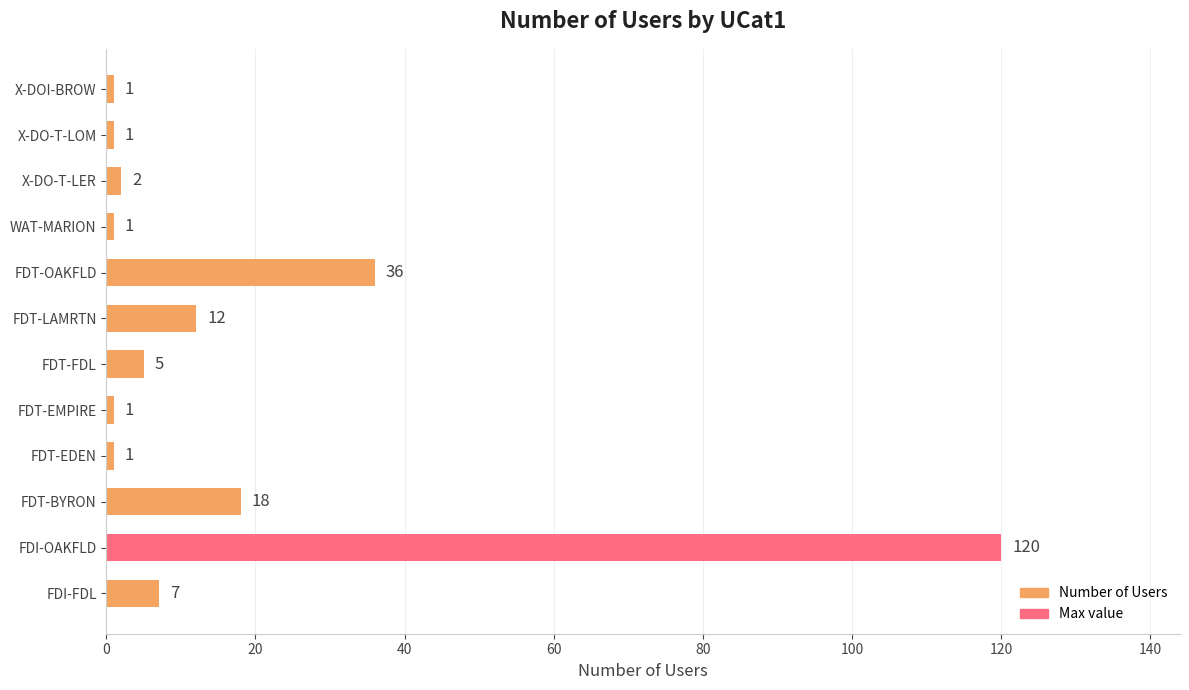

What is the average value?

17